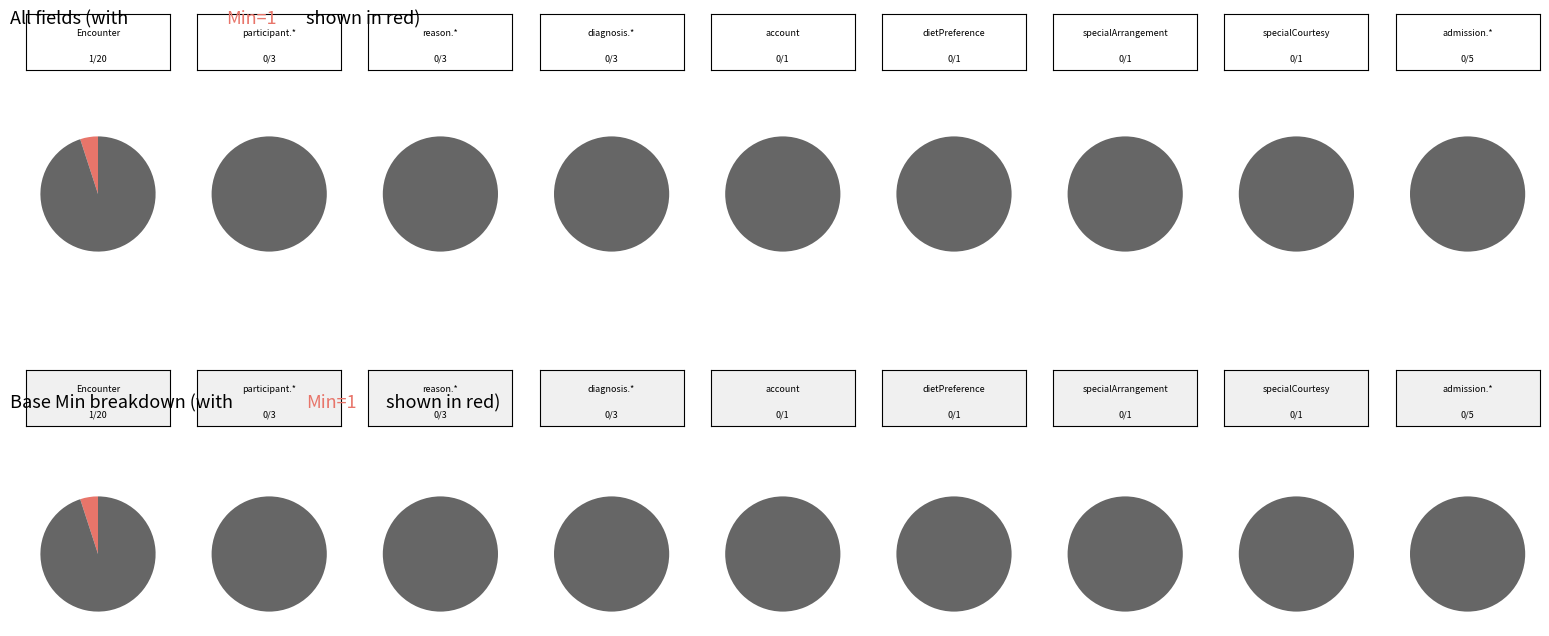

To the nearest percent, what is the difference between the largest and smallest slice percentages?

100%